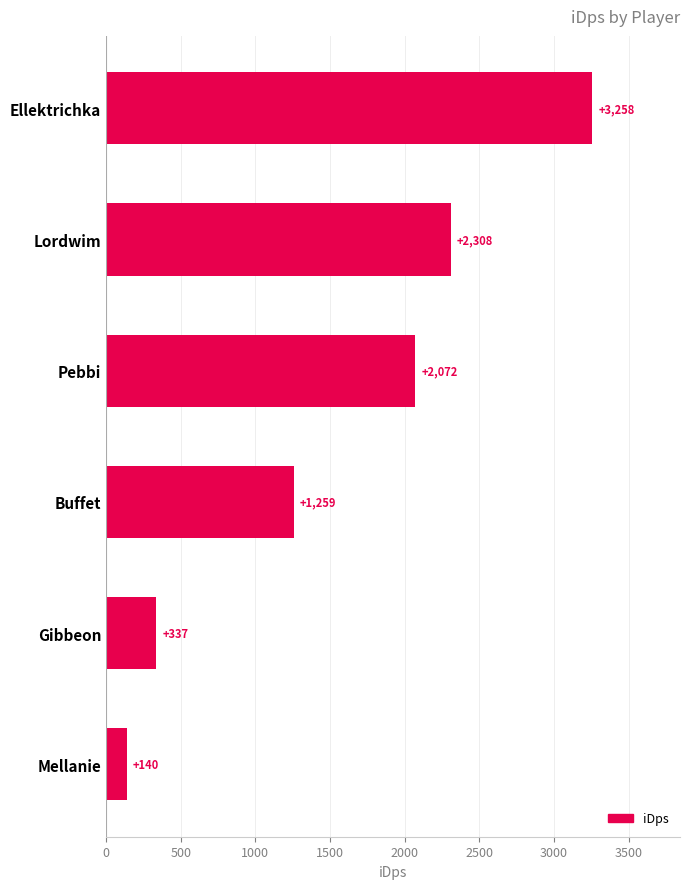

What is the maximum value shown in the chart?

3257.9